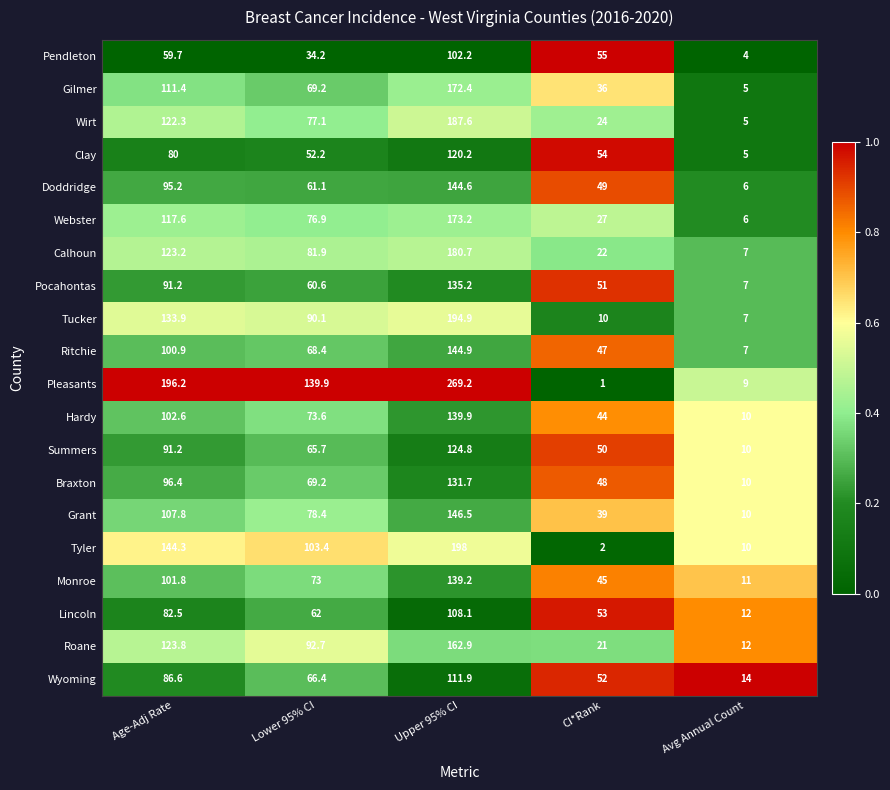

The value of Tucker at Lower 95% CI is 119.2. True or false?

False